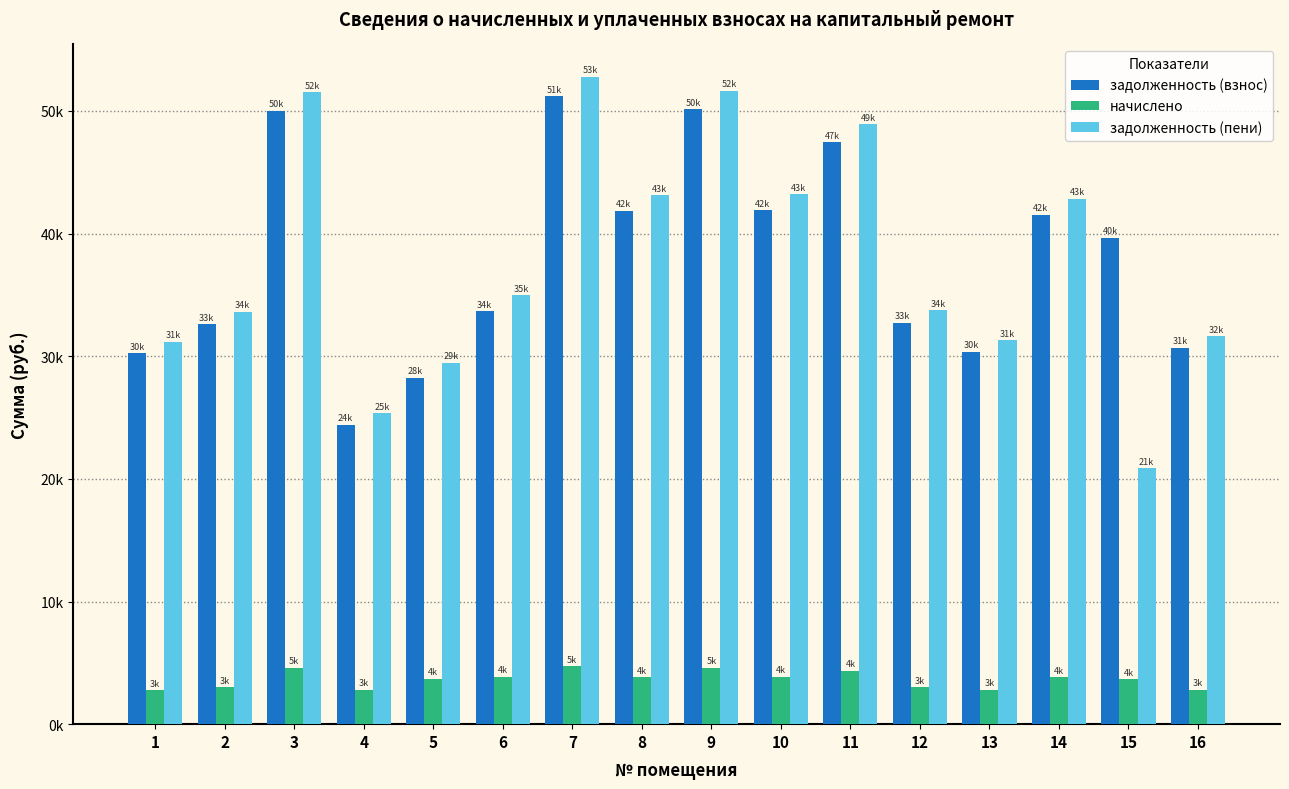

At which category is the sum across all series the highest?

7